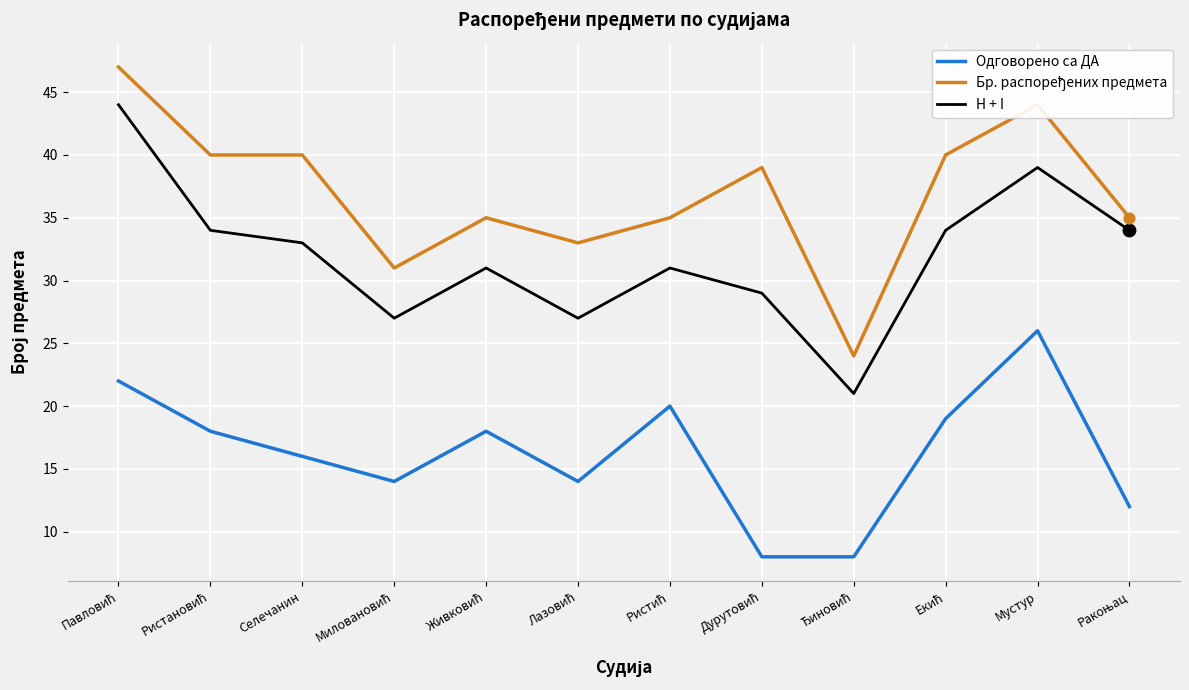

True or false: Одговорено са ДА and H + I intersect in this chart.

False